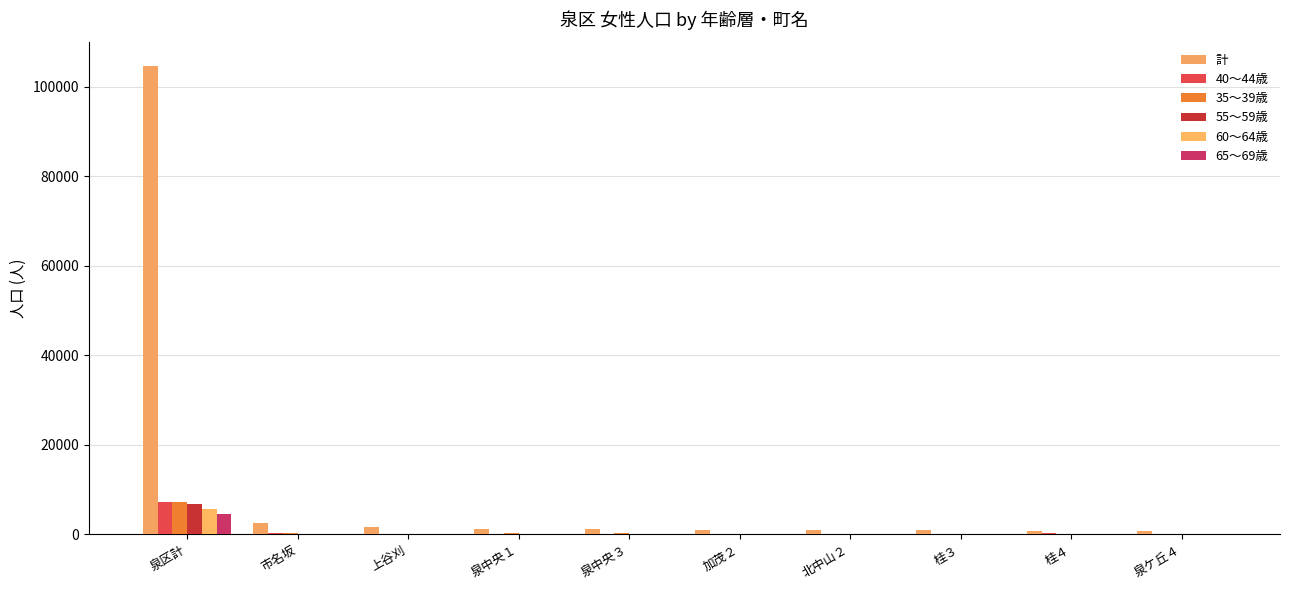

Between 上谷刈 and 泉区計, which is larger?

泉区計